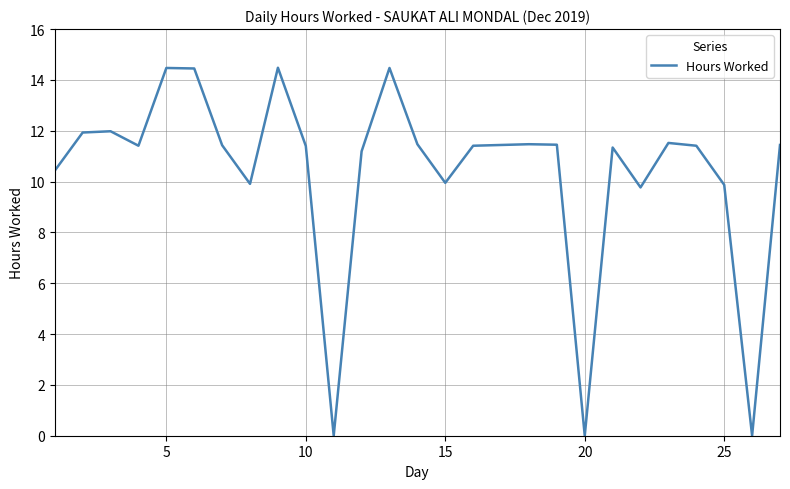

How many values are below 11?

8